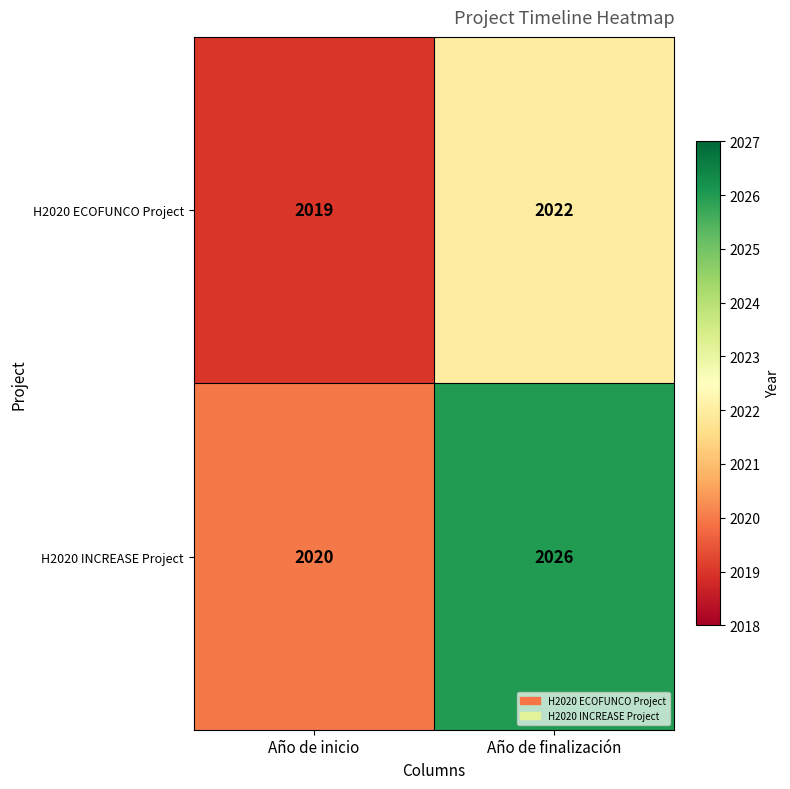

Which series has the widest spread of values?

H2020 INCREASE Project